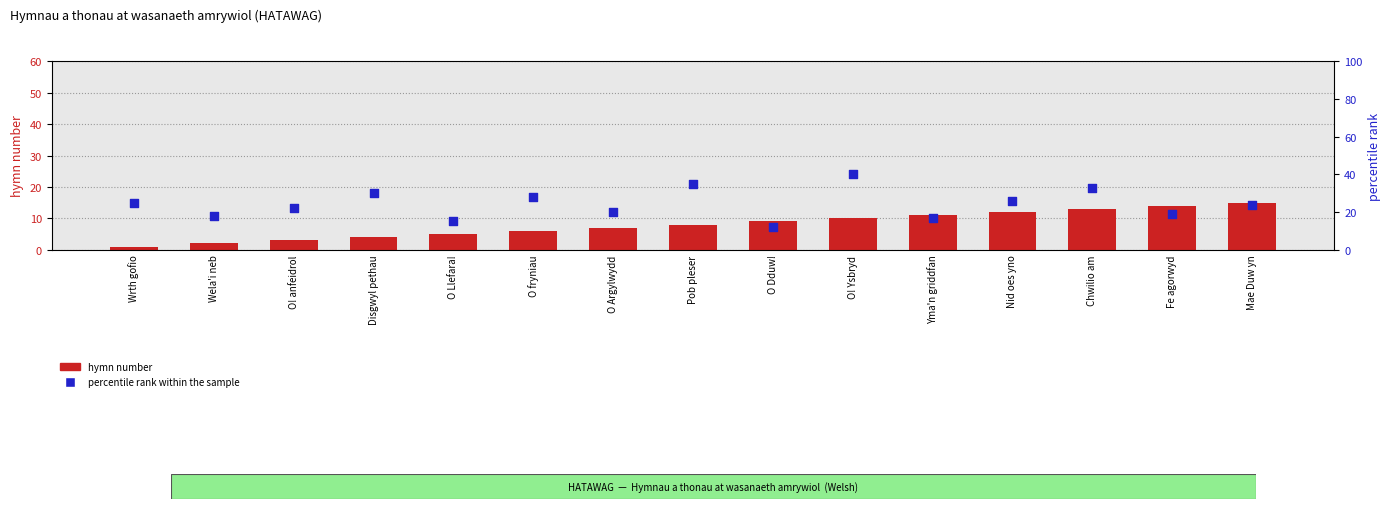

Which series has the widest spread of Y values?

percentile rank within the sample